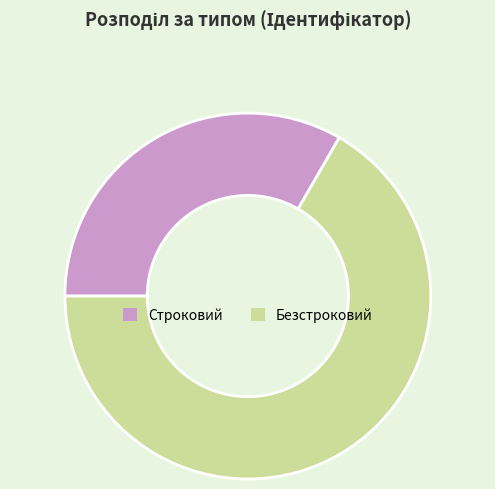

What is the majority slice?

Безстроковий